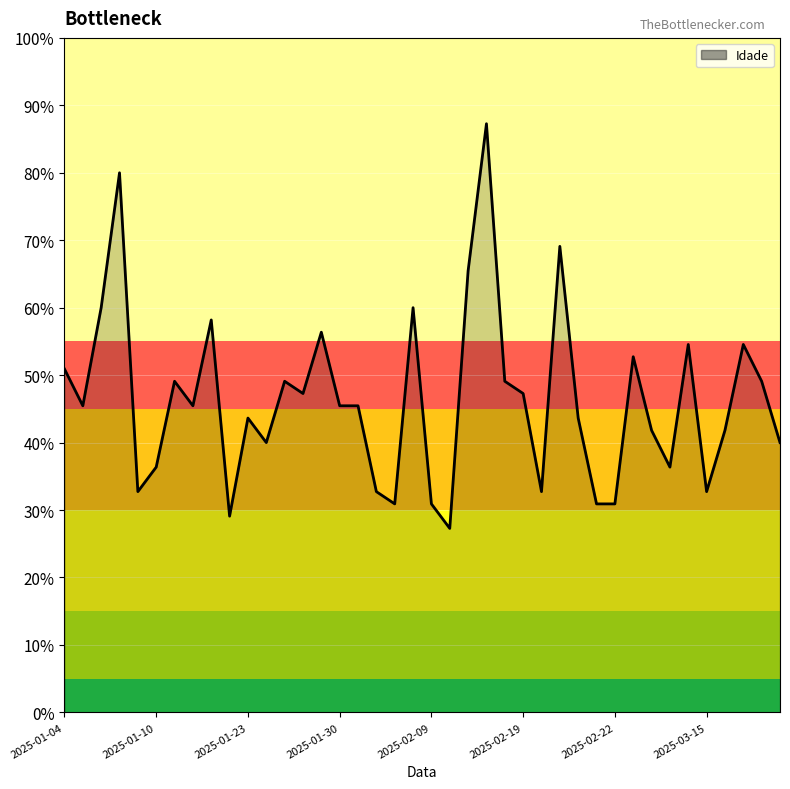

What is the maximum value shown in the chart?

87.3